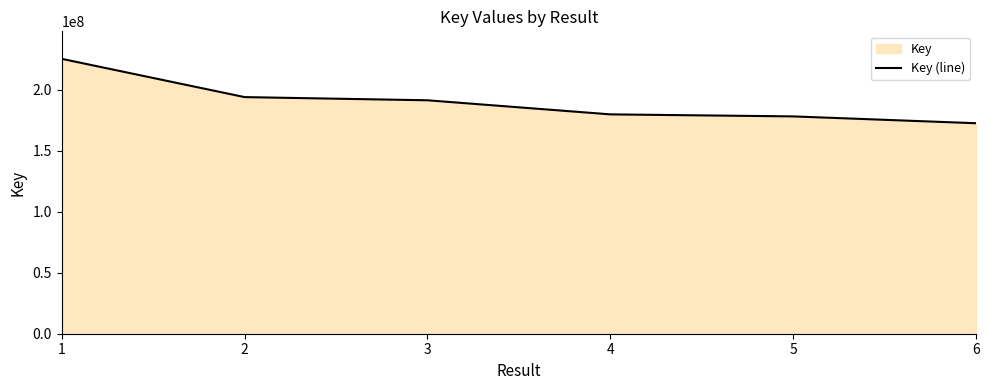

What is the sum of all values?

1140418076